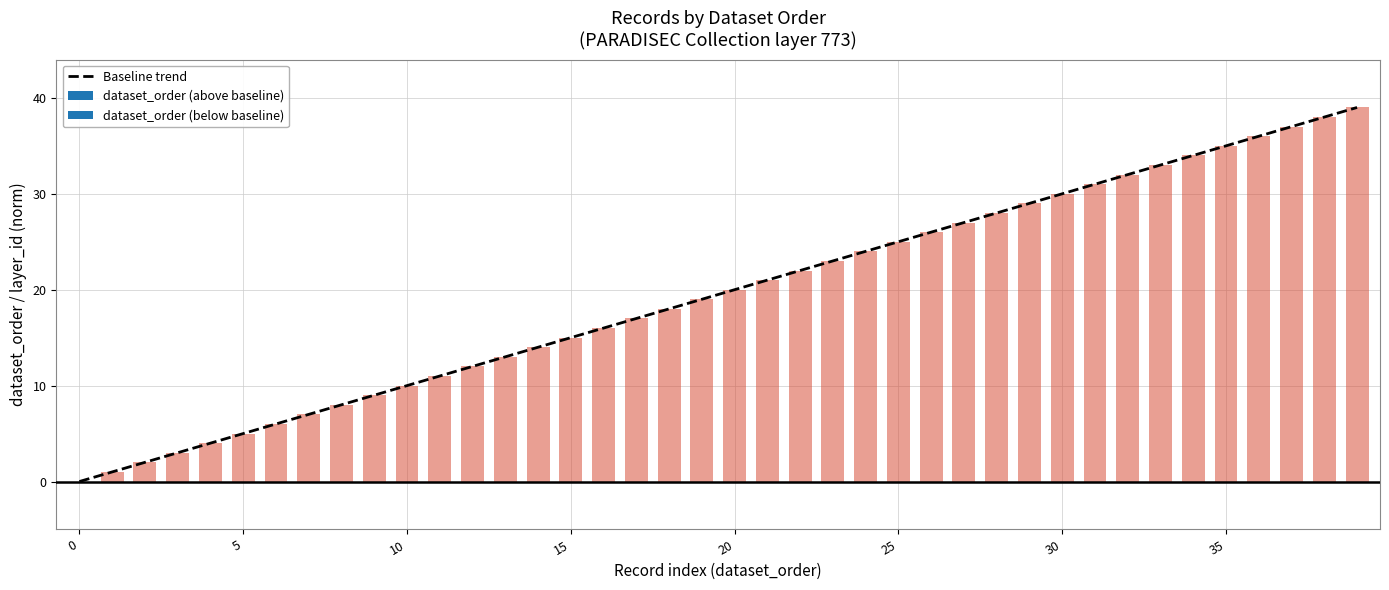

How many series are shown in this chart?

1